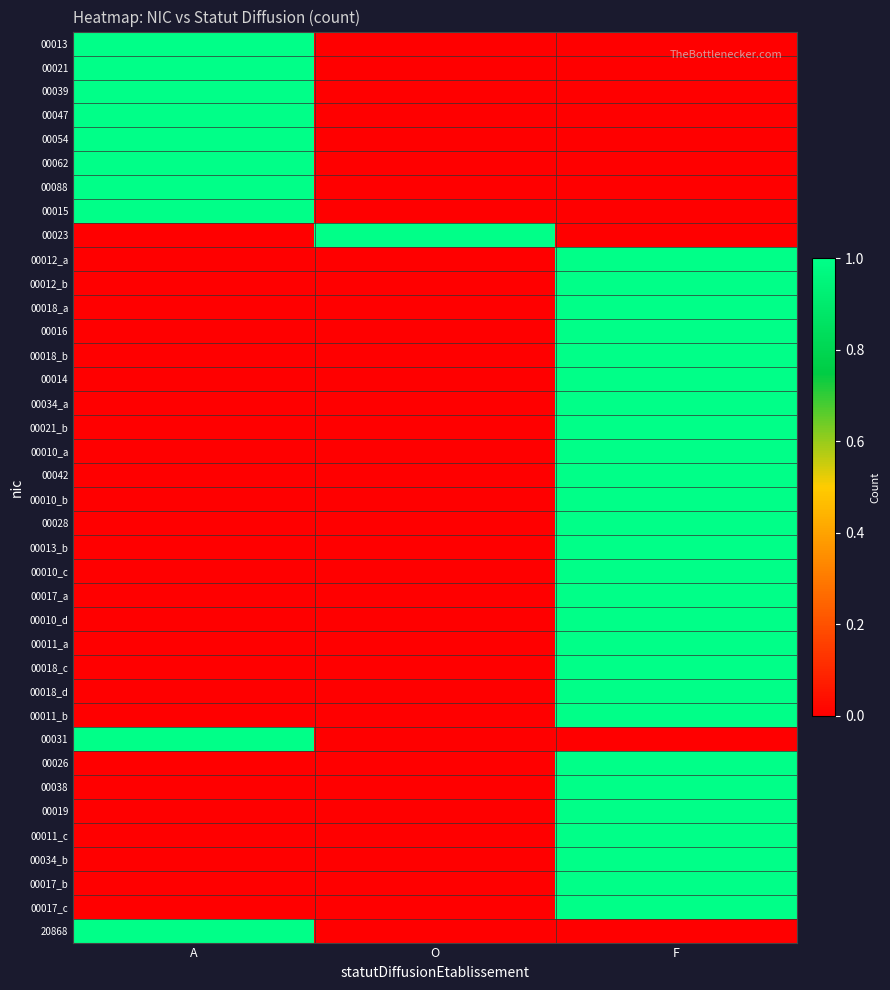

List the series in order of their peak value, lowest first.

00013, 00021, 00039, 00047, 00054, 00062, 00088, 00015, 00023, 00012_a, 00012_b, 00018_a, 00016, 00018_b, 00014, 00034_a, 00021_b, 00010_a, 00042, 00010_b, 00028, 00013_b, 00010_c, 00017_a, 00010_d, 00011_a, 00018_c, 00018_d, 00011_b, 00031, 00026, 00038, 00019, 00011_c, 00034_b, 00017_b, 00017_c, 20868